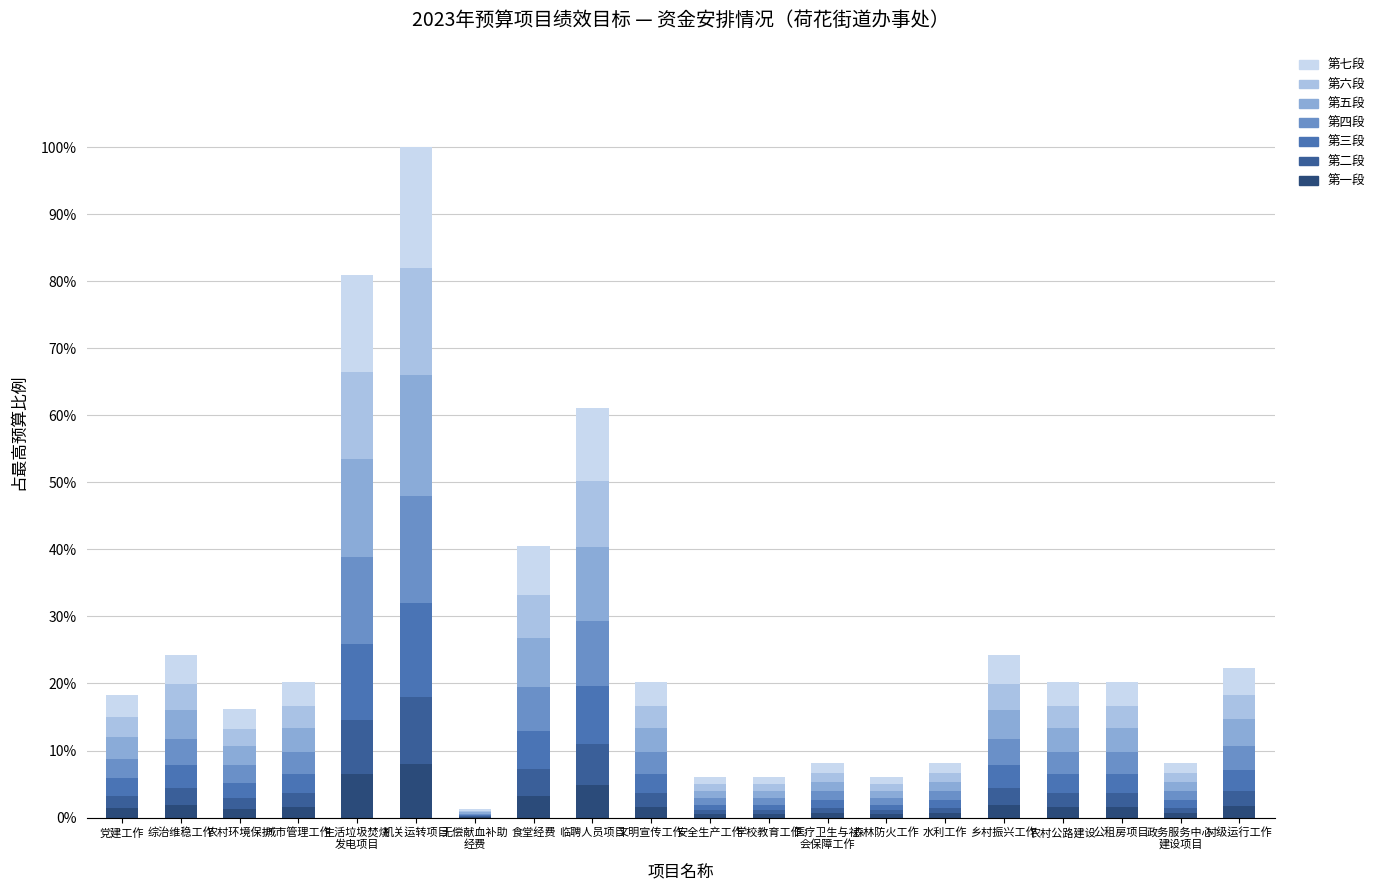

What is the label of the 17th bar from the left?

农村公路建设